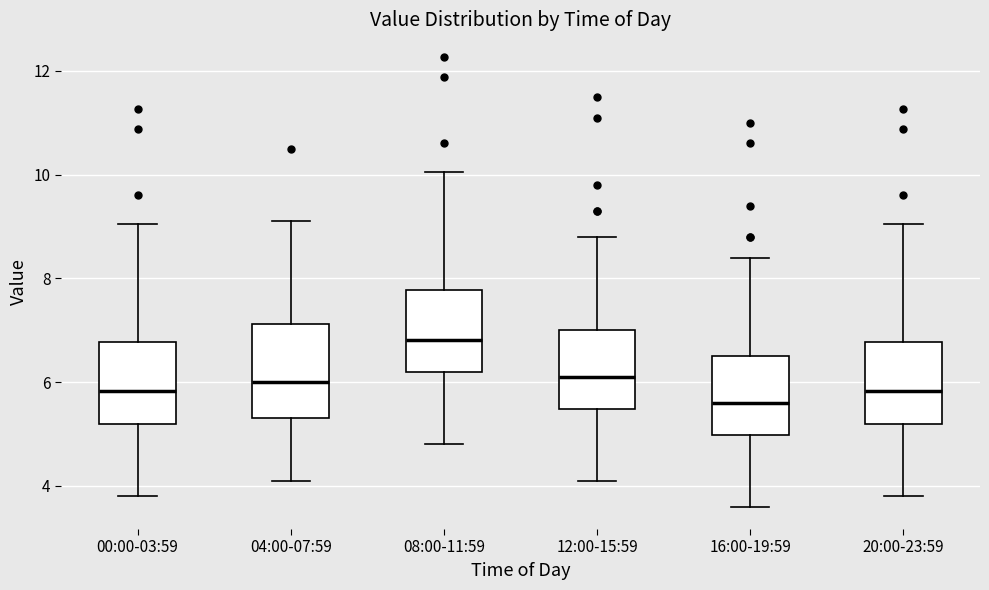

Which box is the tallest, from its lower edge to its upper edge?

04:00-07:59